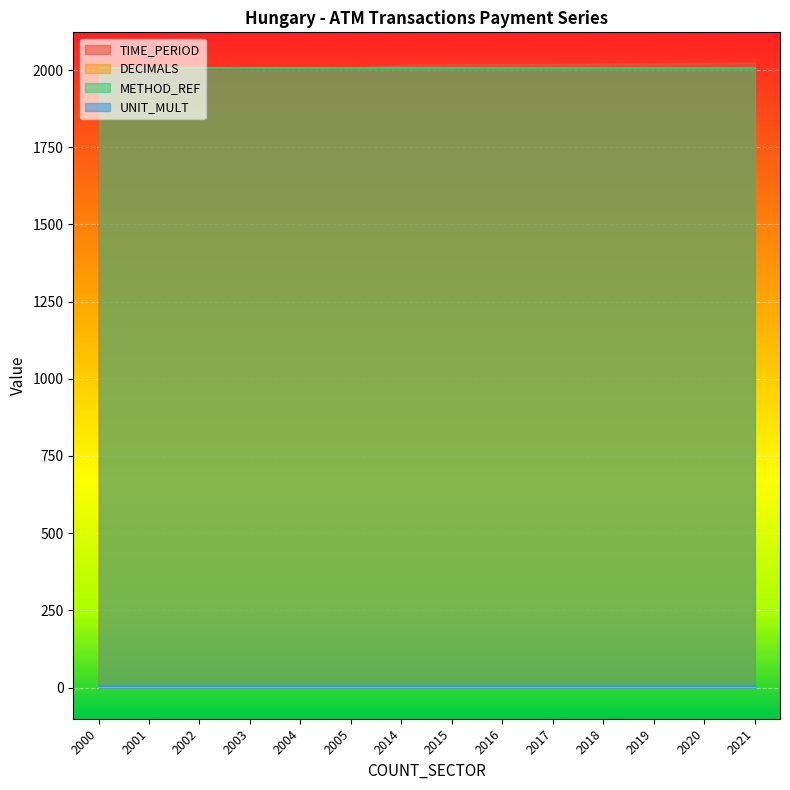

Reading right to left, extract all data points from this chart.

TIME_PERIOD: 2021=2021	2020=2020	2019=2019	2018=2018	2017=2017	2016=2016	2015=2015	2014=2014	2005=2005	2004=2004	2003=2003	2002=2002	2001=2001	2000=2000
DECIMALS: 2021=3	2020=3	2019=3	2018=3	2017=3	2016=3	2015=3	2014=3	2005=3	2004=3	2003=3	2002=3	2001=3	2000=3
METHOD_REF: 2021=2005	2020=2005	2019=2005	2018=2005	2017=2005	2016=2005	2015=2005	2014=2005	2005=2005	2004=2005	2003=2005	2002=2005	2001=2005	2000=2005
UNIT_MULT: 2021=6	2020=6	2019=6	2018=6	2017=6	2016=6	2015=6	2014=6	2005=6	2004=6	2003=6	2002=6	2001=6	2000=6